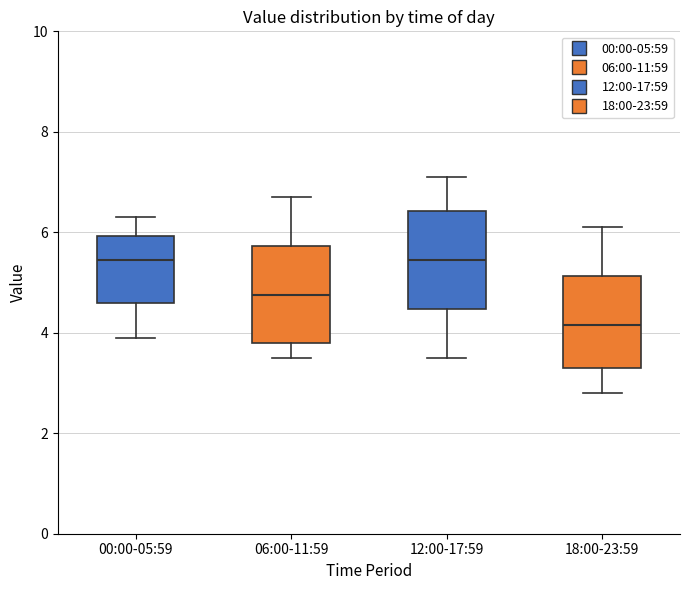

Reading left to right, transcribe this box plot: for each box, give where its median line is, the range the box spans, and where its two whiskers end, as read against the y-axis. The values are not printed on the chart, so give them approximately, as read against the axis.

00:00-05:59: median 5.4, box 4.6 to 6.0, whiskers 4.0 to 6.4
06:00-11:59: median 4.8, box 3.8 to 5.8, whiskers 3.6 to 6.8
12:00-17:59: median 5.4, box 4.4 to 6.4, whiskers 3.6 to 7.2
18:00-23:59: median 4.2, box 3.4 to 5.2, whiskers 2.8 to 6.2